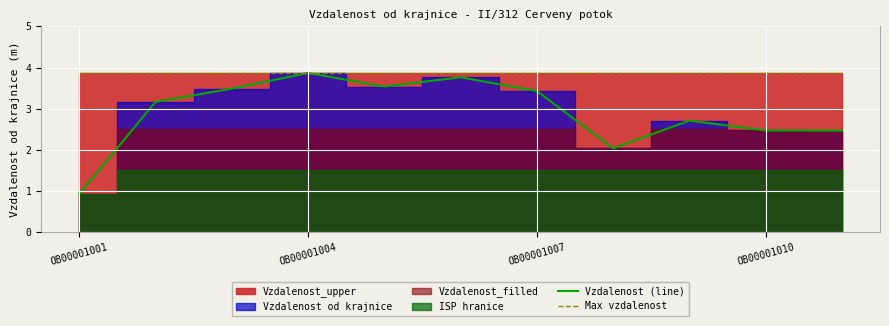

True or false: Max vzdalenost and Vzdalenost (line) intersect in this chart.

False